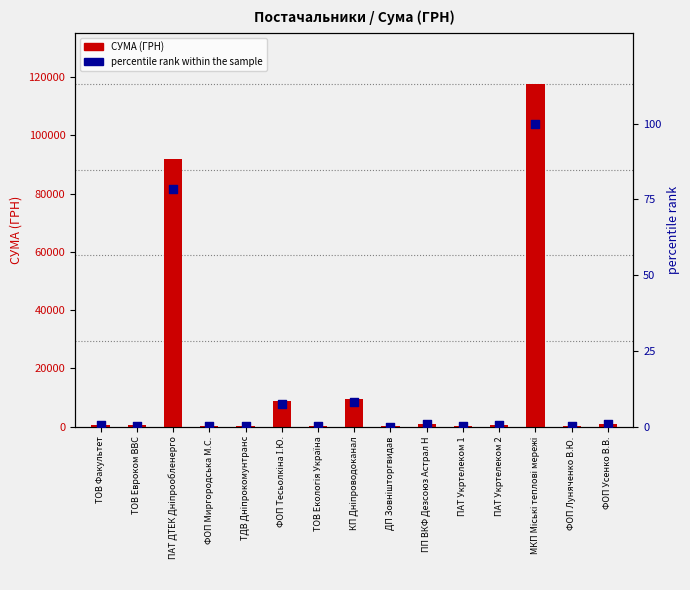

Which series contains the highest Y value?

СУМА (ГРН)